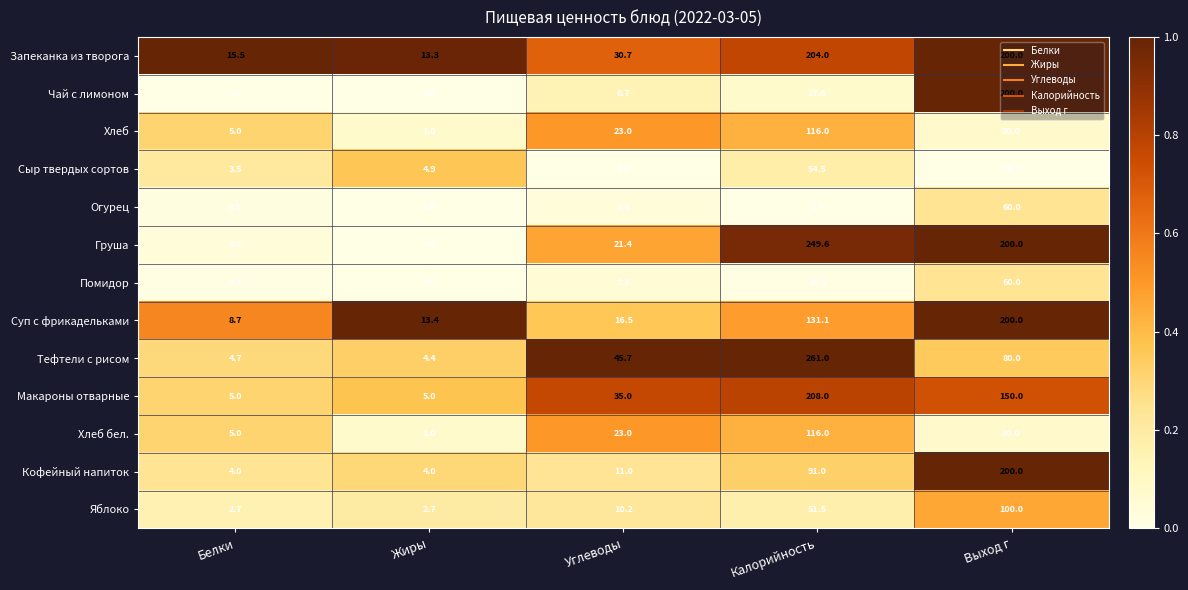

At which category is the sum across all series the highest?

Калорийность